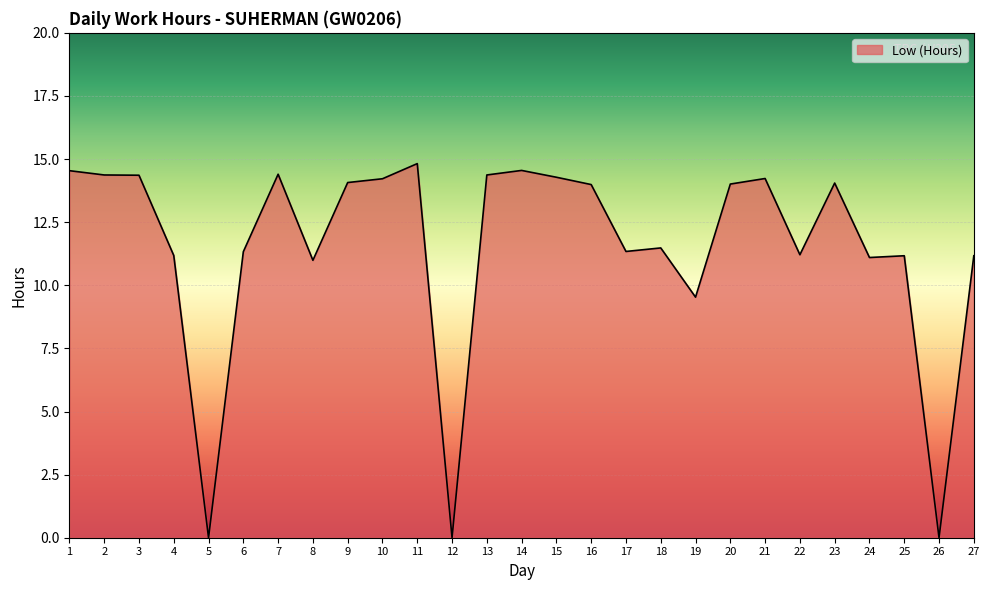

The value at 7 is 9.3. True or false?

False